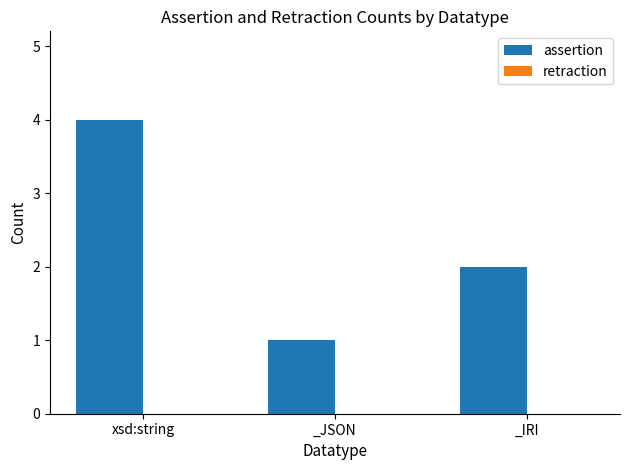

Which category has the lowest value across all series?

_JSON